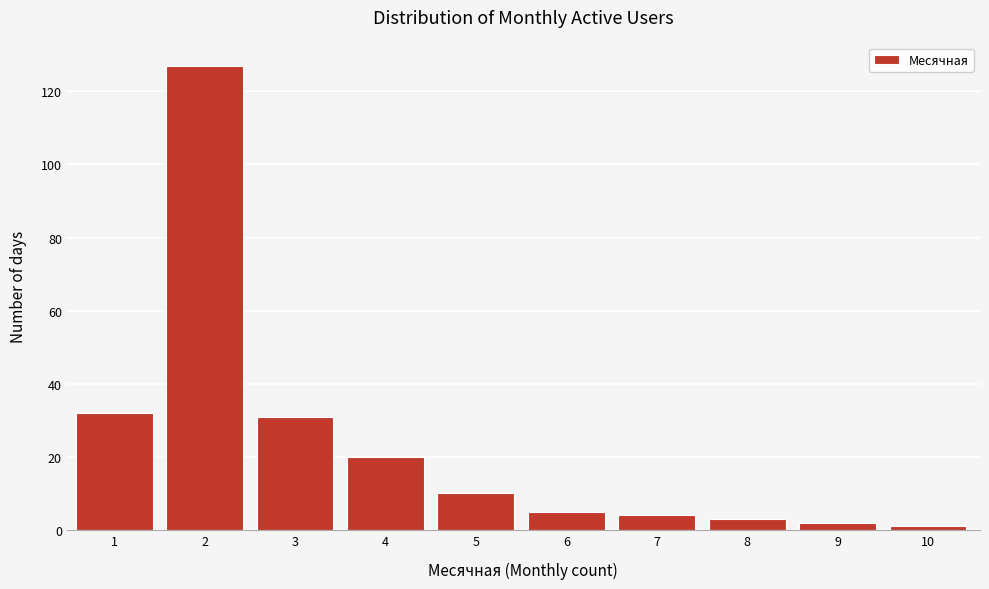

Reading left to right, extract all data points from this chart.

1=32	2=127	3=31	4=20	5=10	6=5	7=4	8=3	9=2	10=1